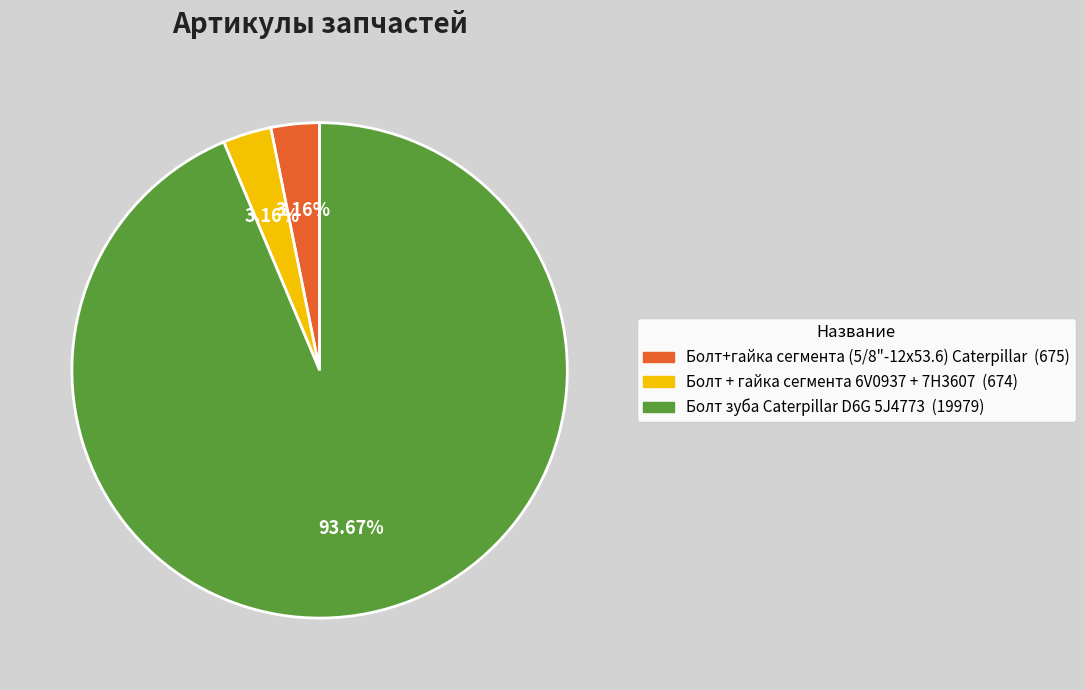

Does any single category account for the majority?

Yes